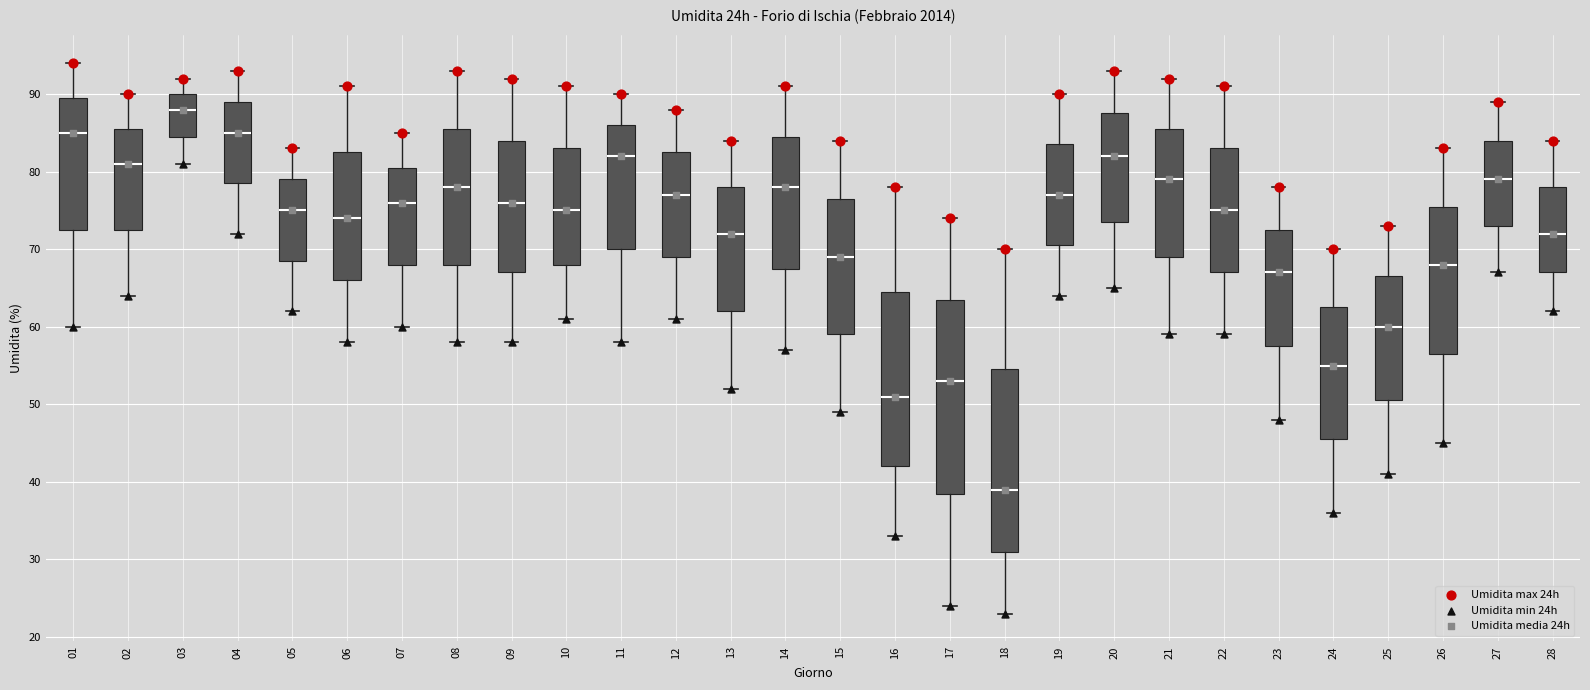

Which box is the tallest, from its lower edge to its upper edge?

17